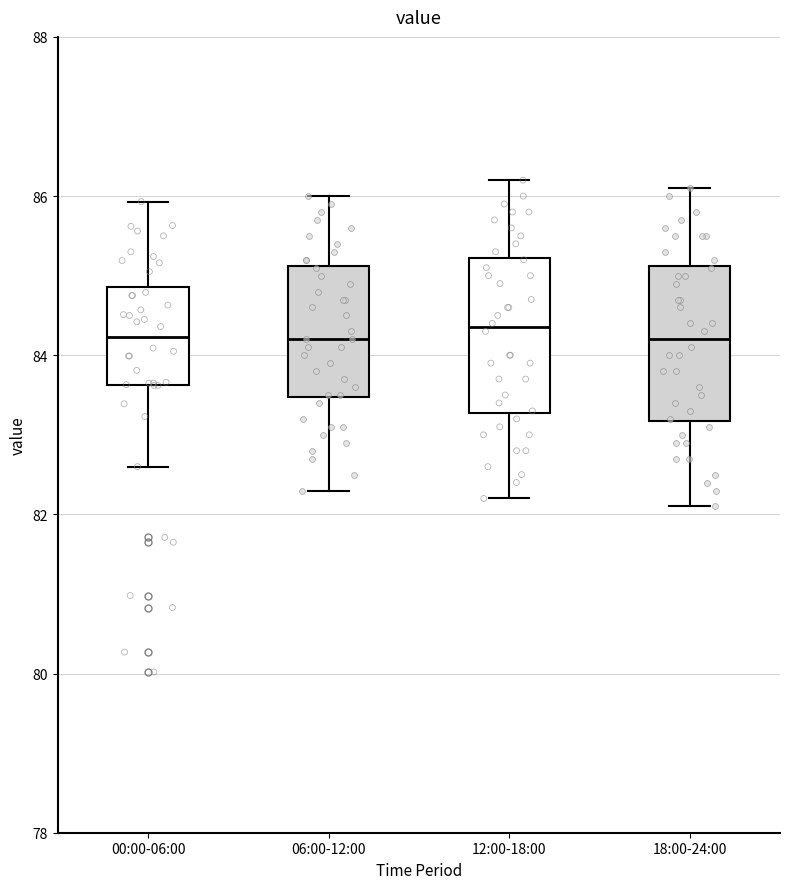

Reading left to right, transcribe this box plot: for each box, give where its median line is, the range the box spans, and where its two whiskers end, as read against the y-axis. The values are not printed on the chart, so give them approximately, as read against the axis.

00:00-06:00: median 84.2, box 83.6 to 84.8, whiskers 82.6 to 86.0
06:00-12:00: median 84.2, box 83.4 to 85.2, whiskers 82.4 to 86.0
12:00-18:00: median 84.4, box 83.2 to 85.2, whiskers 82.2 to 86.2
18:00-24:00: median 84.2, box 83.2 to 85.2, whiskers 82.2 to 86.2